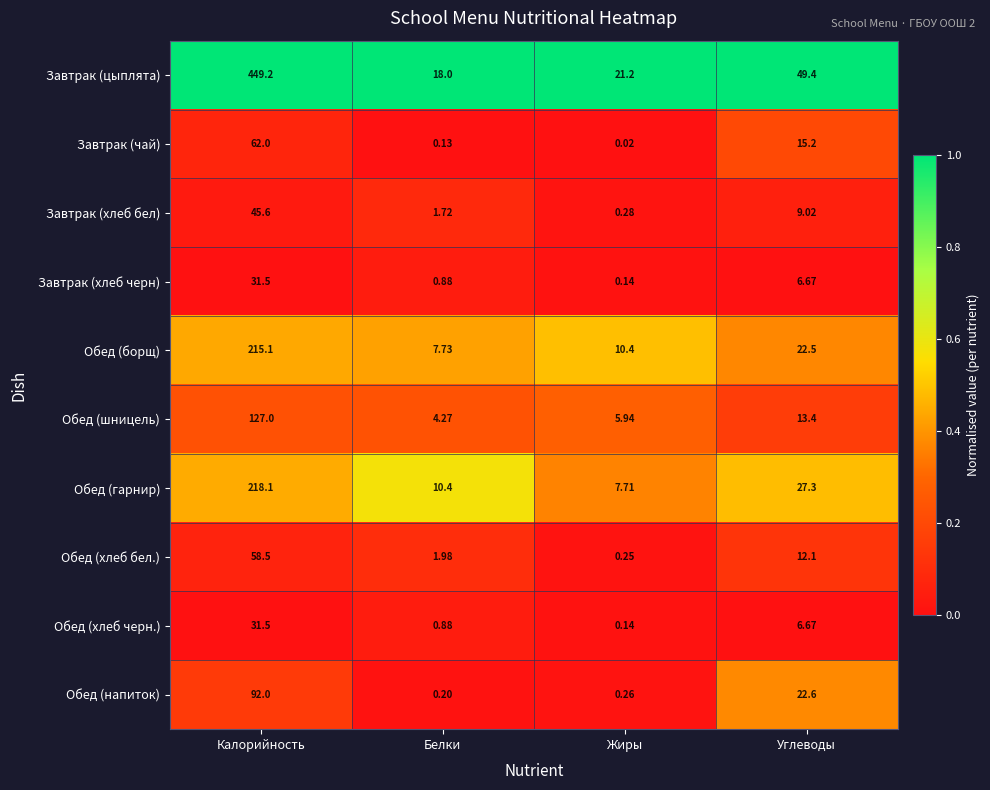

Which series has the largest range (max minus min)?

Завтрак (цыплята)